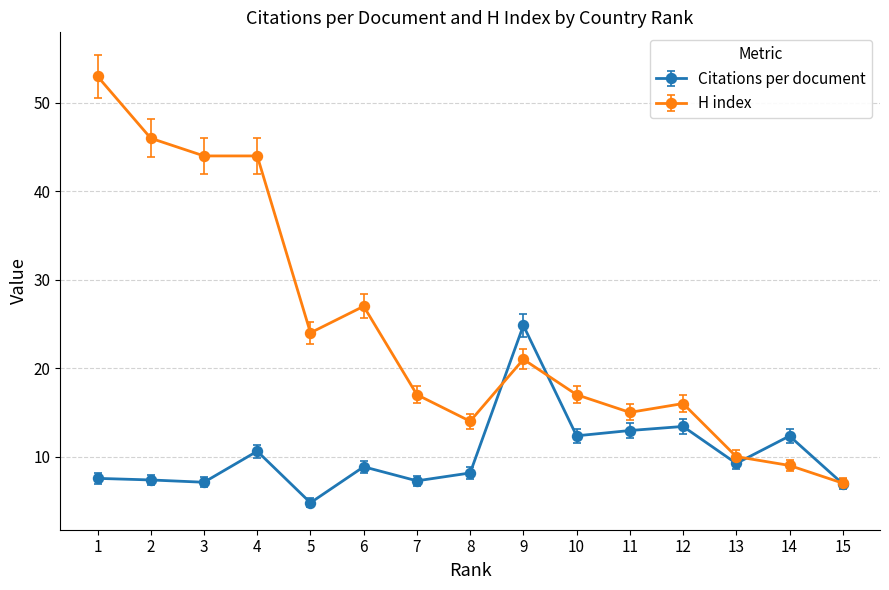

Between 3 and 10, which series saw the biggest shift?

H index